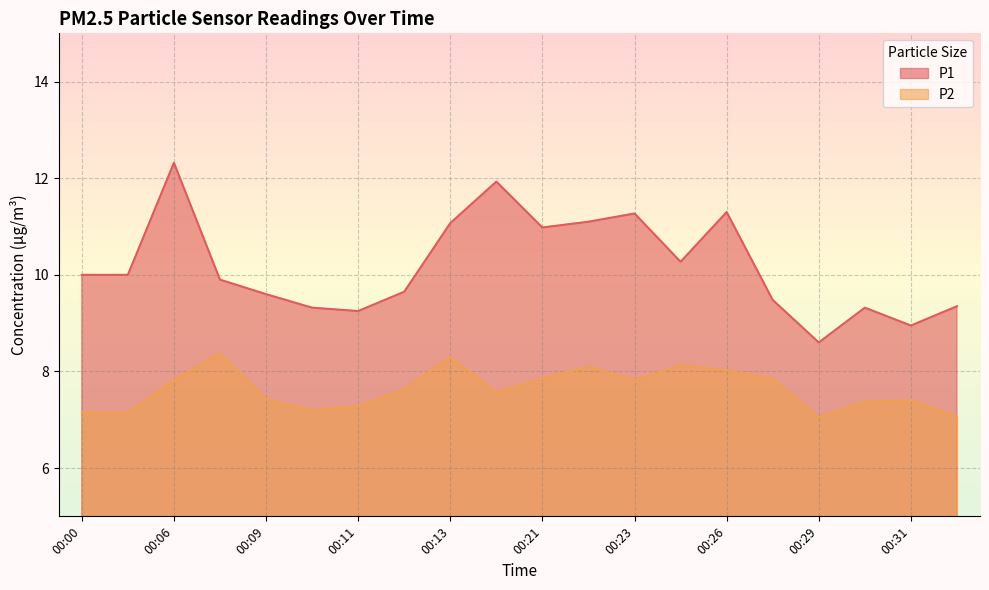

Which series has the largest range (max minus min)?

P1